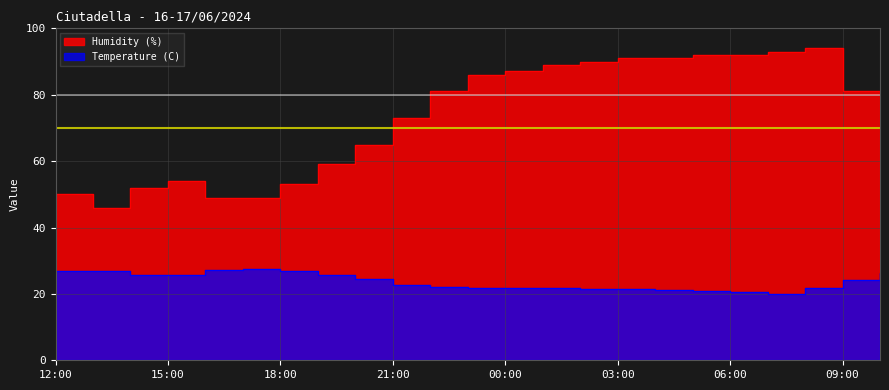

Reading left to right, list all the values displayed in this chart.

Temperature (C): 12:00=27.0	13:00=27.0	14:00=25.8	15:00=25.8	16:00=27.3	17:00=27.5	18:00=26.8	19:00=25.6	20:00=24.4	21:00=22.8	22:00=22.0	23:00=21.9	00:00=21.9	01:00=21.7	02:00=21.4	03:00=21.4	04:00=21.2	05:00=21.0	06:00=20.6	07:00=20.0	08:00=21.9	09:00=24.1	10:00=26.3
Humidity (%): 12:00=50.0	13:00=46.0	14:00=52.0	15:00=54.0	16:00=49.0	17:00=49.0	18:00=53.0	19:00=59.0	20:00=65.0	21:00=73.0	22:00=81.0	23:00=86.0	00:00=87.0	01:00=89.0	02:00=90.0	03:00=91.0	04:00=91.0	05:00=92.0	06:00=92.0	07:00=93.0	08:00=94.0	09:00=81.0	10:00=69.0